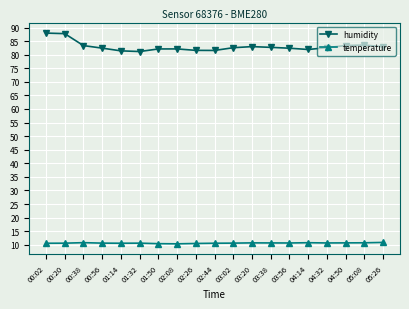

What is the total value across all series at 04:14?

92.7